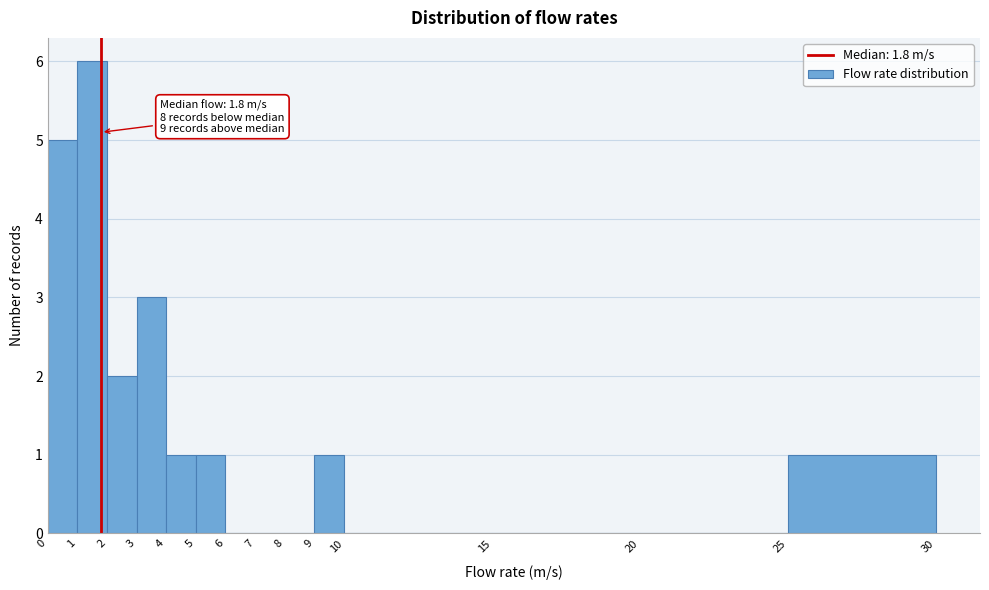

Over which range of the x-axis is the bar tallest?

1 to 2